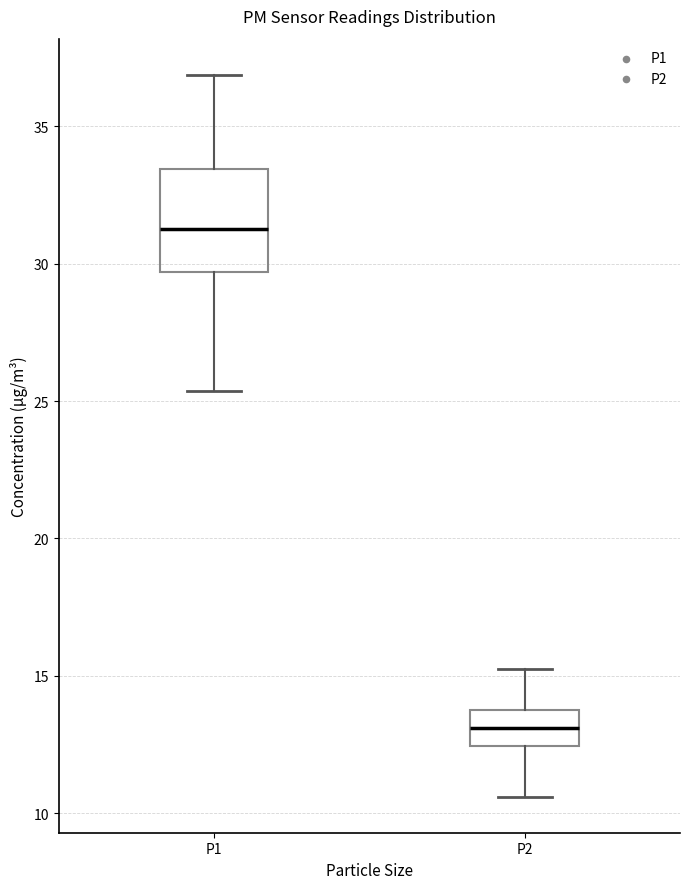

Where is the upper edge of the box for P1 on the y-axis? The values are not printed on the chart, so give them approximately, as read against the axis.

33.5